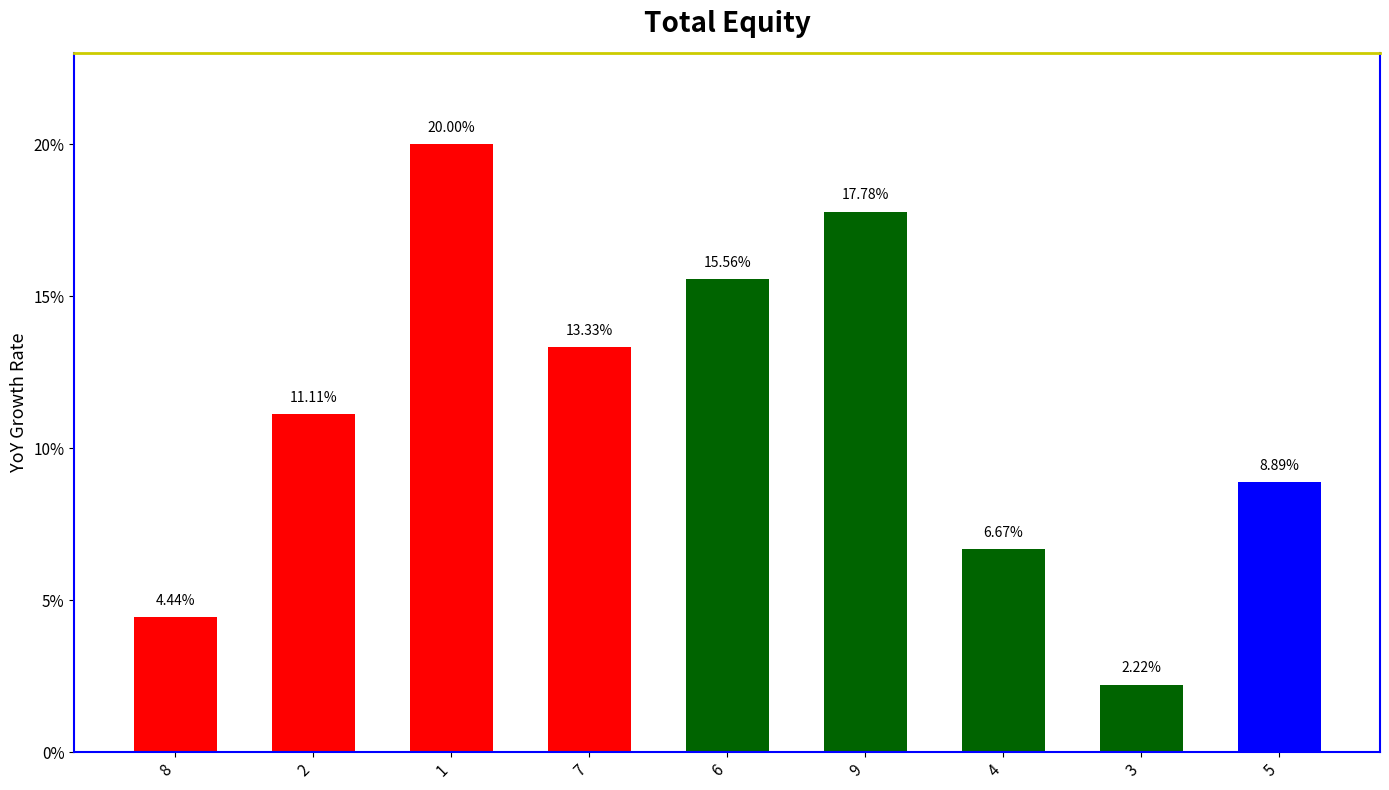

List the labels in order of value, largest first.

1, 9, 6, 7, 2, 5, 4, 8, 3